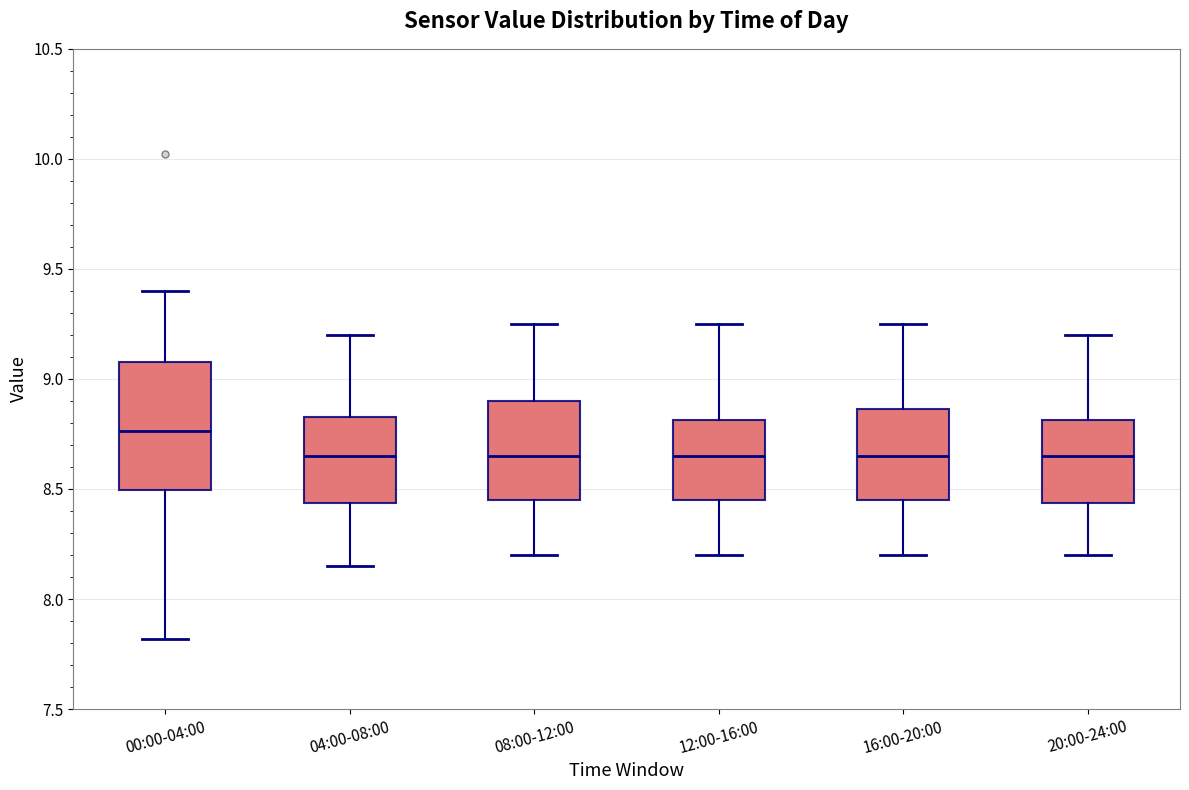

Reading left to right, transcribe this box plot: for each box, give where its median line is, the range the box spans, and where its two whiskers end, as read against the y-axis. The values are not printed on the chart, so give them approximately, as read against the axis.

00:00-04:00: median 8.75, box 8.50 to 9.10, whiskers 7.80 to 9.40
04:00-08:00: median 8.65, box 8.45 to 8.85, whiskers 8.15 to 9.20
08:00-12:00: median 8.65, box 8.45 to 8.90, whiskers 8.20 to 9.25
12:00-16:00: median 8.65, box 8.45 to 8.80, whiskers 8.20 to 9.25
16:00-20:00: median 8.65, box 8.45 to 8.85, whiskers 8.20 to 9.25
20:00-24:00: median 8.65, box 8.45 to 8.80, whiskers 8.20 to 9.20